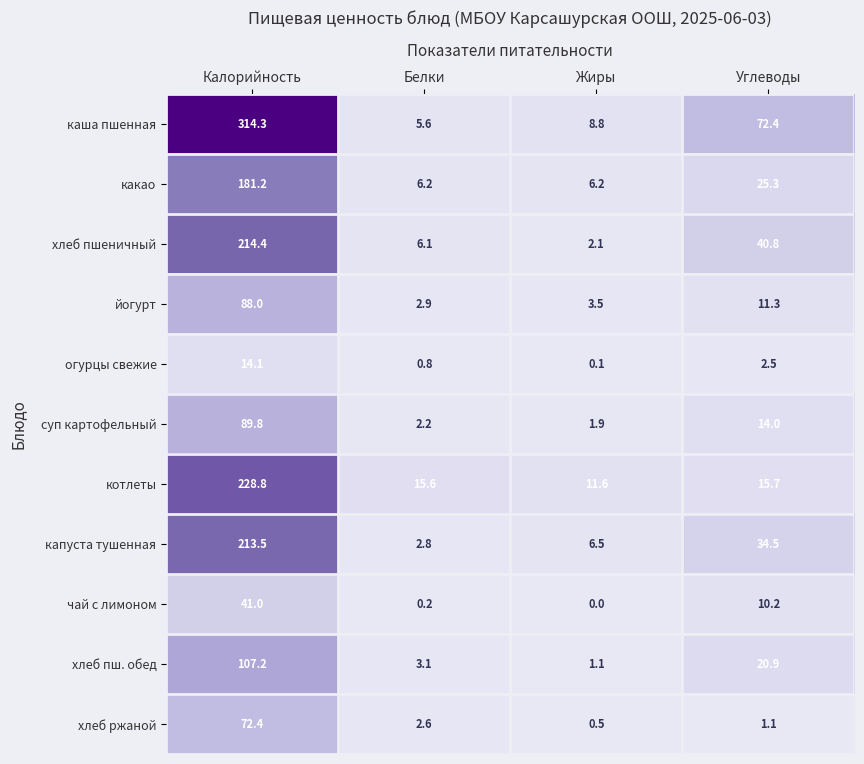

What is the difference between the highest and lowest values at Углеводы?

71.3